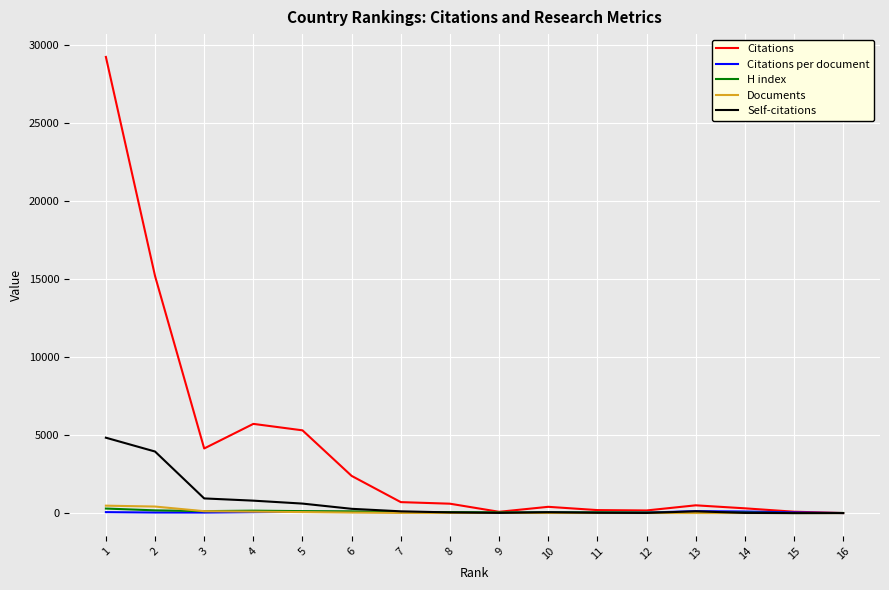

Which category has the highest value across all series?

1